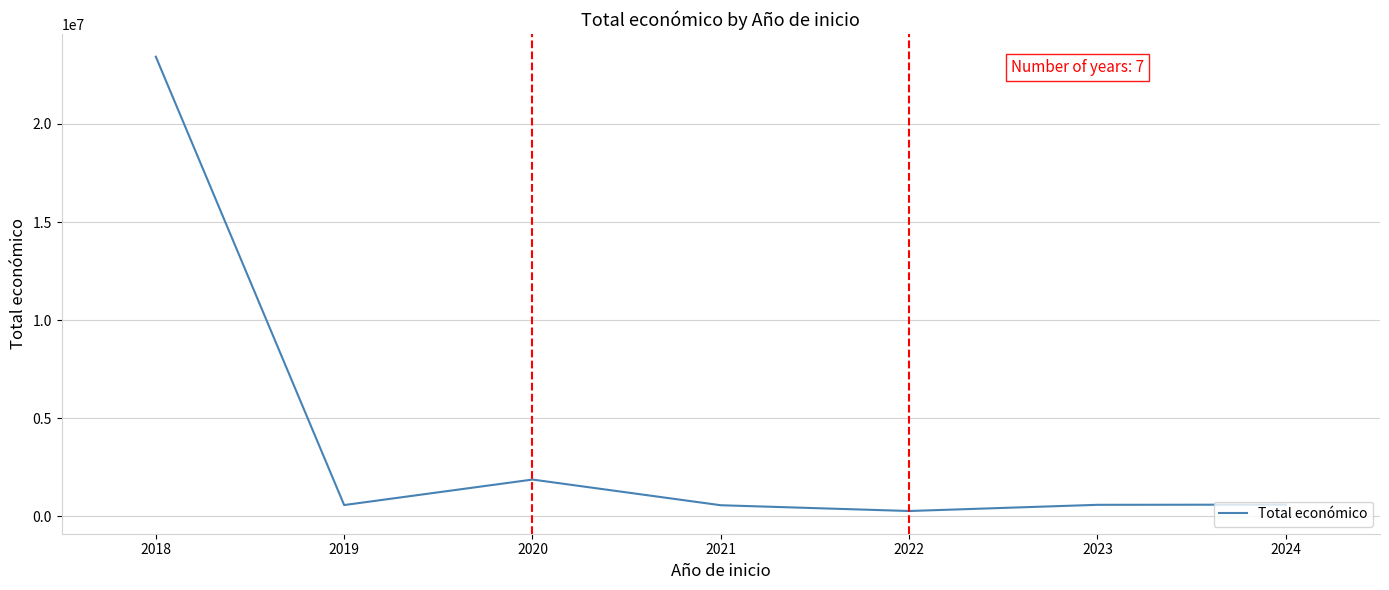

What is the maximum value shown in the chart?

23429996